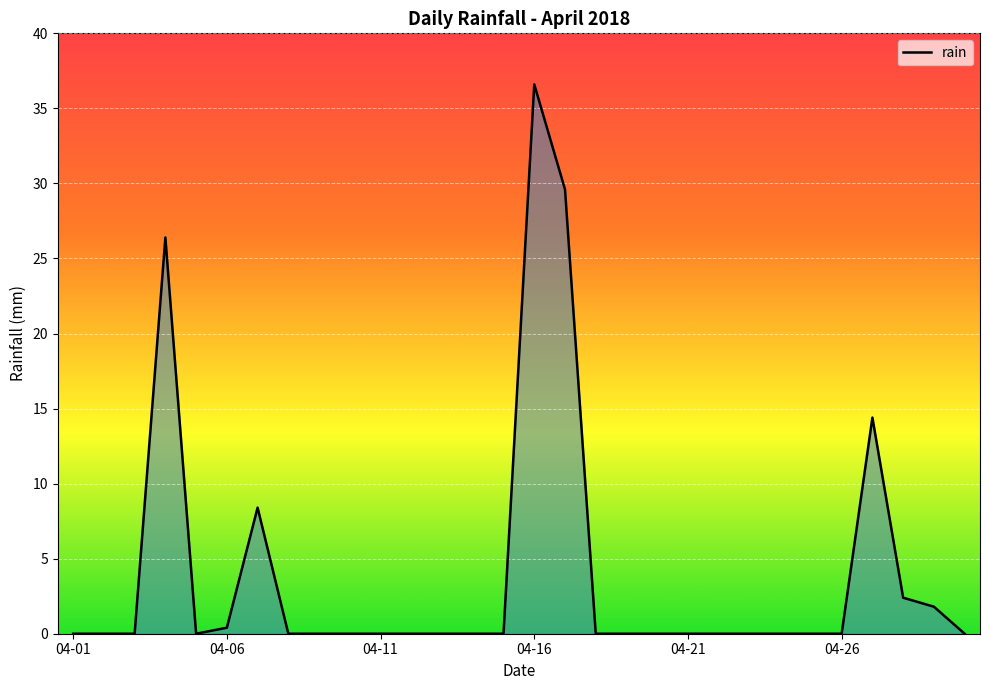

What is the greatest value displayed?

36.6